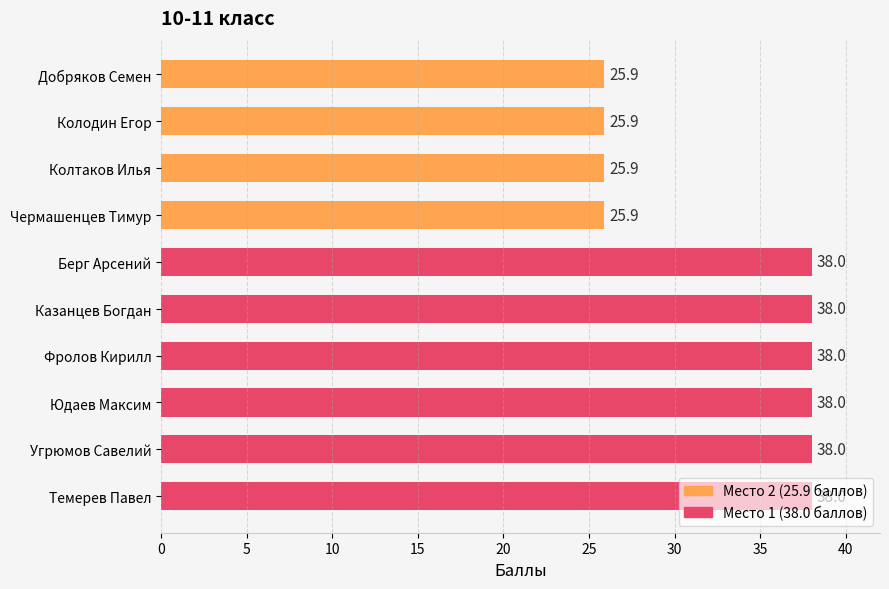

What is the ratio of the value at Добряков Семен to the value at Юдаев Максим?

0.7